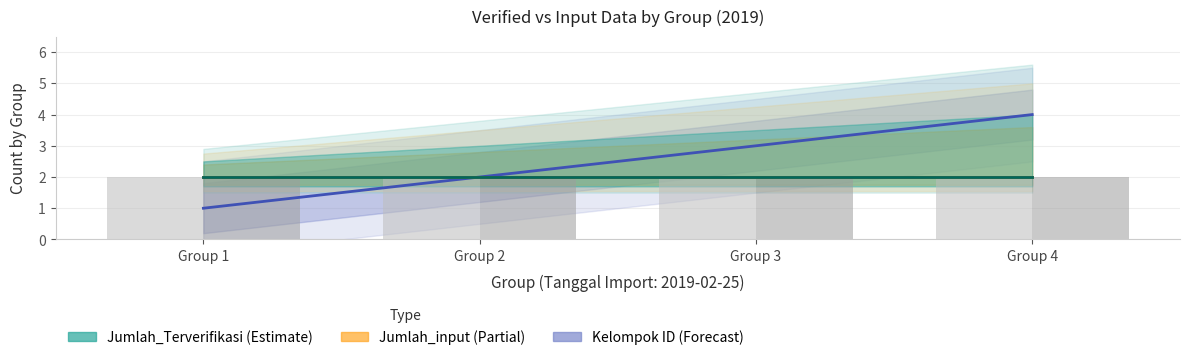

Reading left to right, what are all the values shown in this chart?

Kelompok ID: 1	2	3	4
Jumlah_input: 2	2	2	2
Jumlah_Terverifikasi: 2	2	2	2